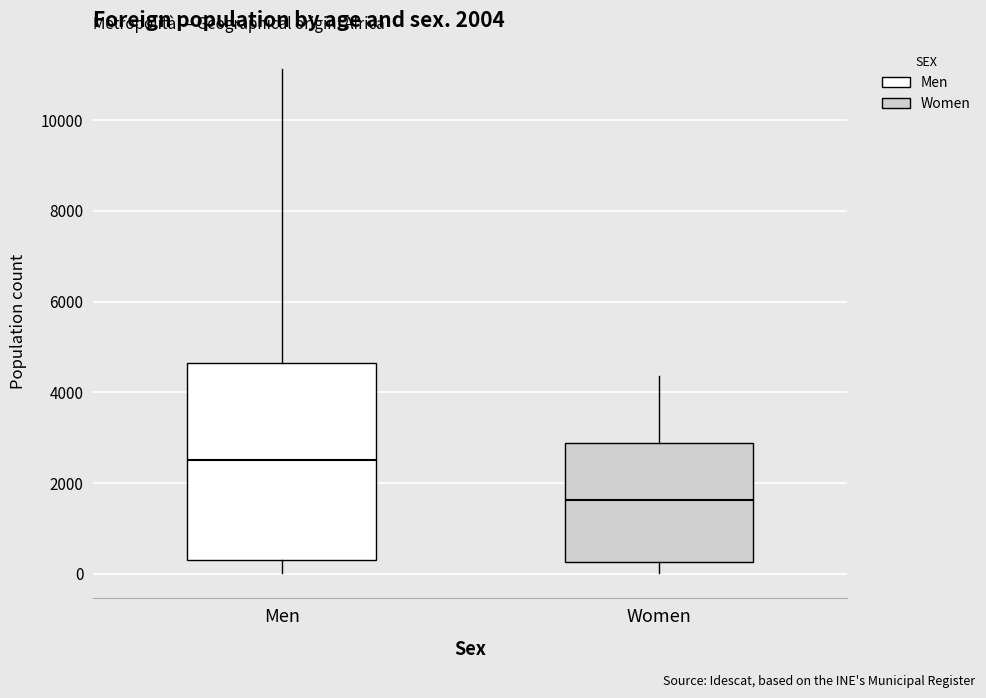

Which box has the lowest median line?

Women